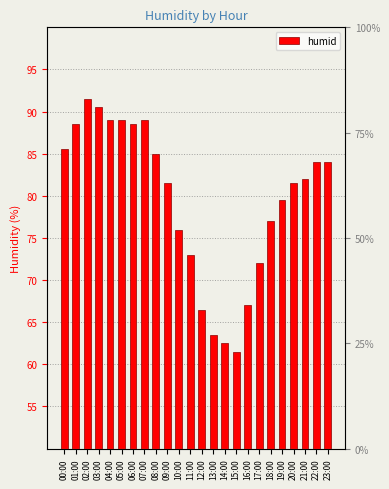

How many values exceed 82?

11